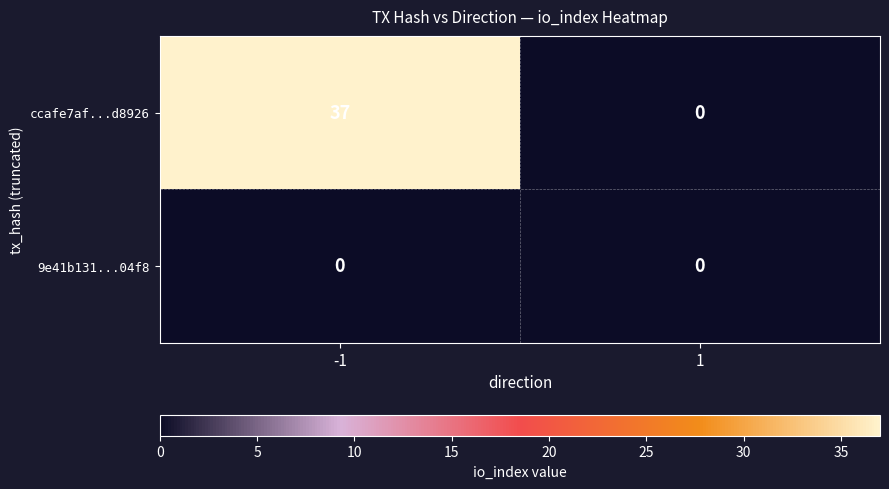

What is the greatest value displayed?

37